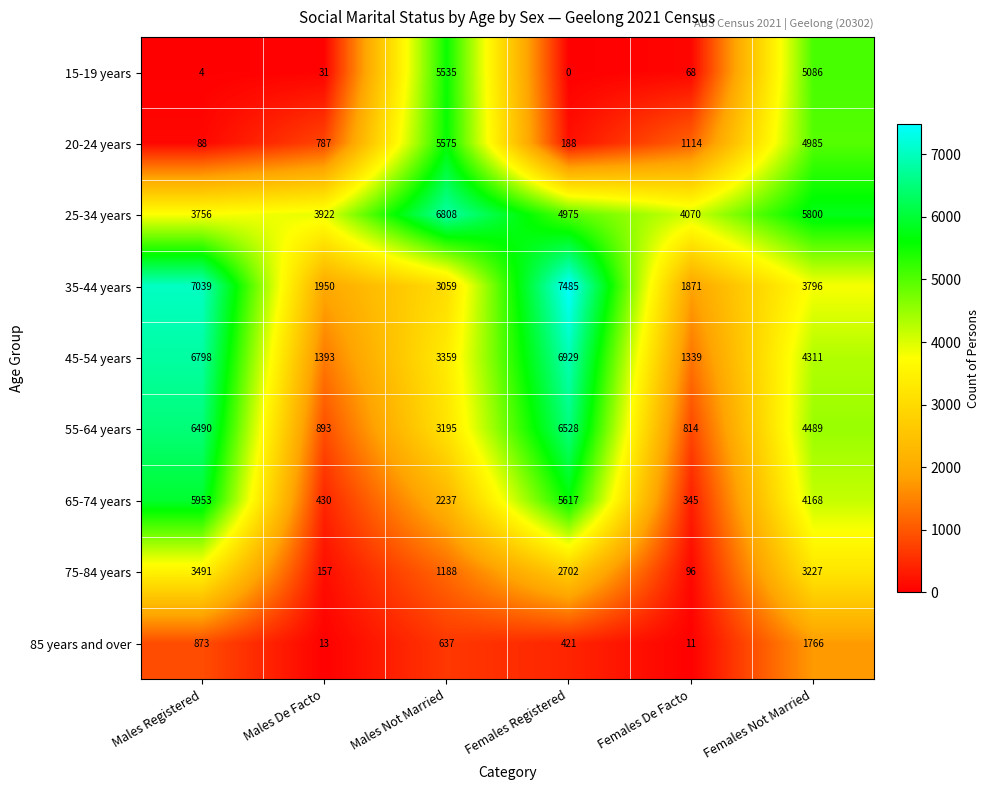

The 35-44 years series shows 3796 at Females Not Married. True or false?

True